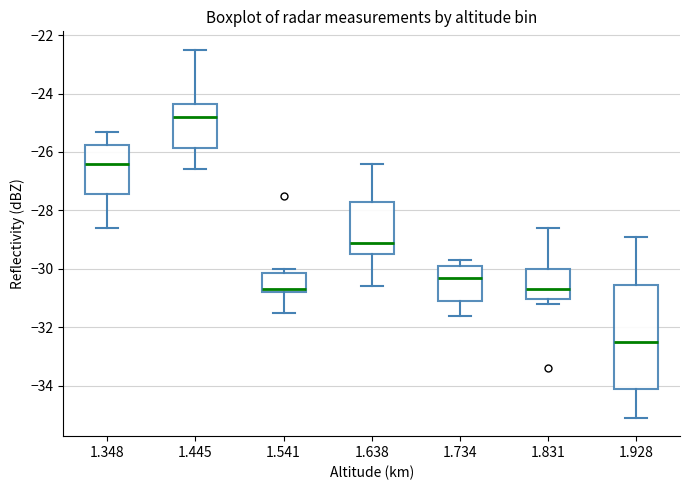

Where is the lower edge of the box at x = 1.928 on the y-axis? The values are not printed on the chart, so give them approximately, as read against the axis.

-34.0